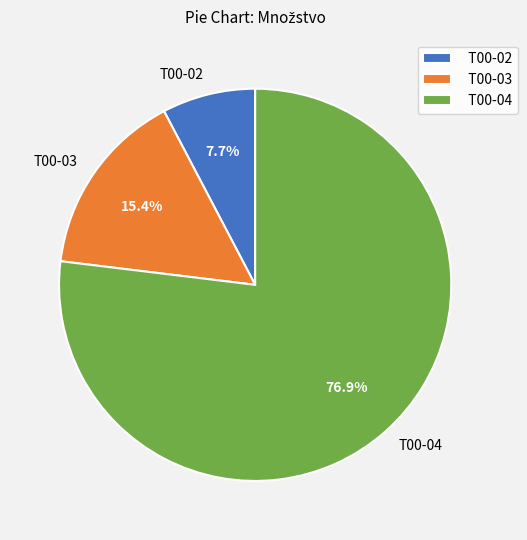

The T00-03 slice represents 7% of the pie. True or false?

False